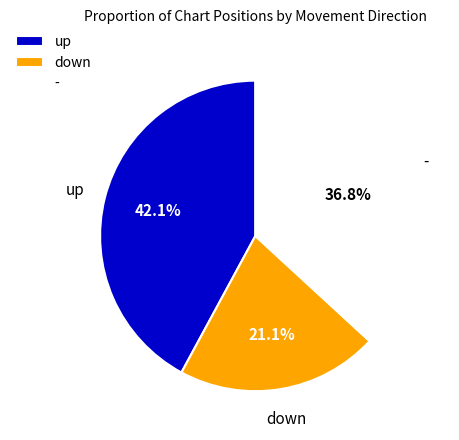

Rank the categories by value from highest to lowest.

up, -, down